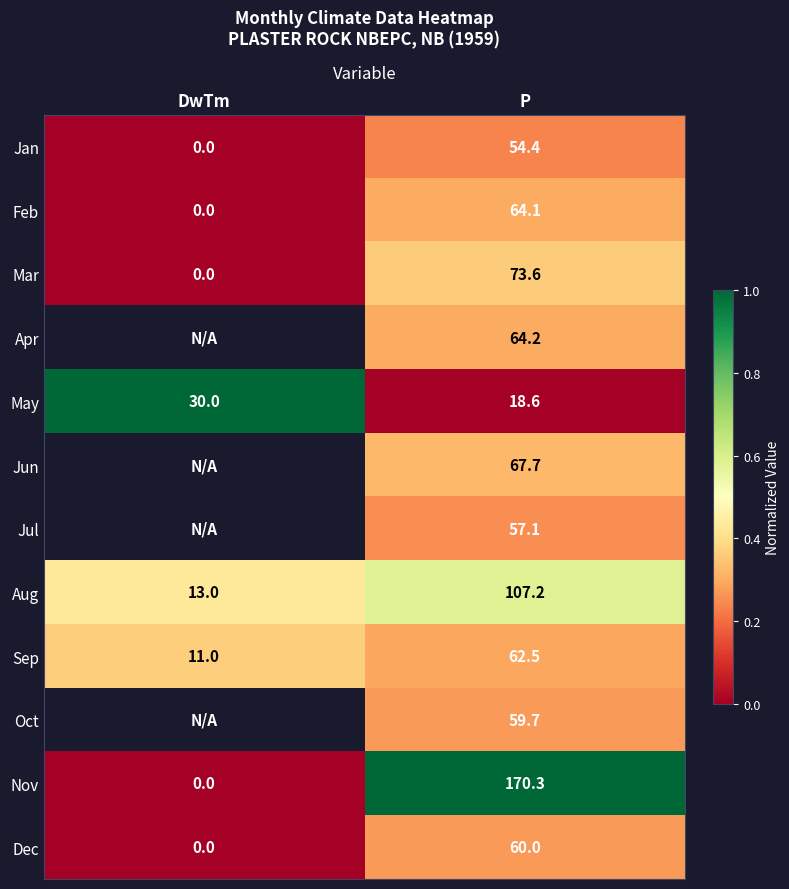

Is the value of Mar at P greater than the value of Apr at P?

Yes